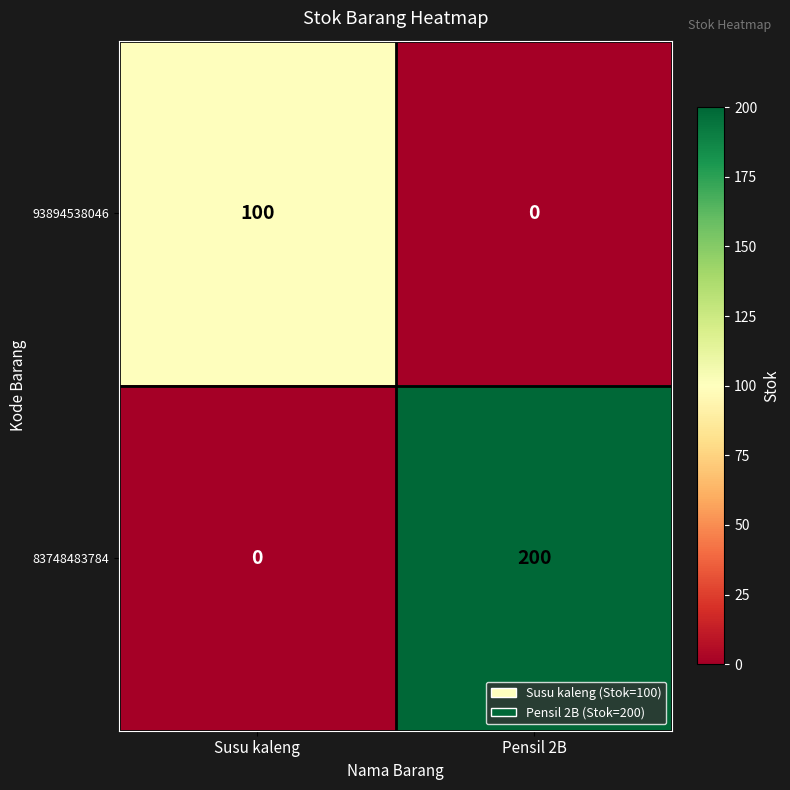

What is the spread (max minus min) of values at Pensil 2B?

200